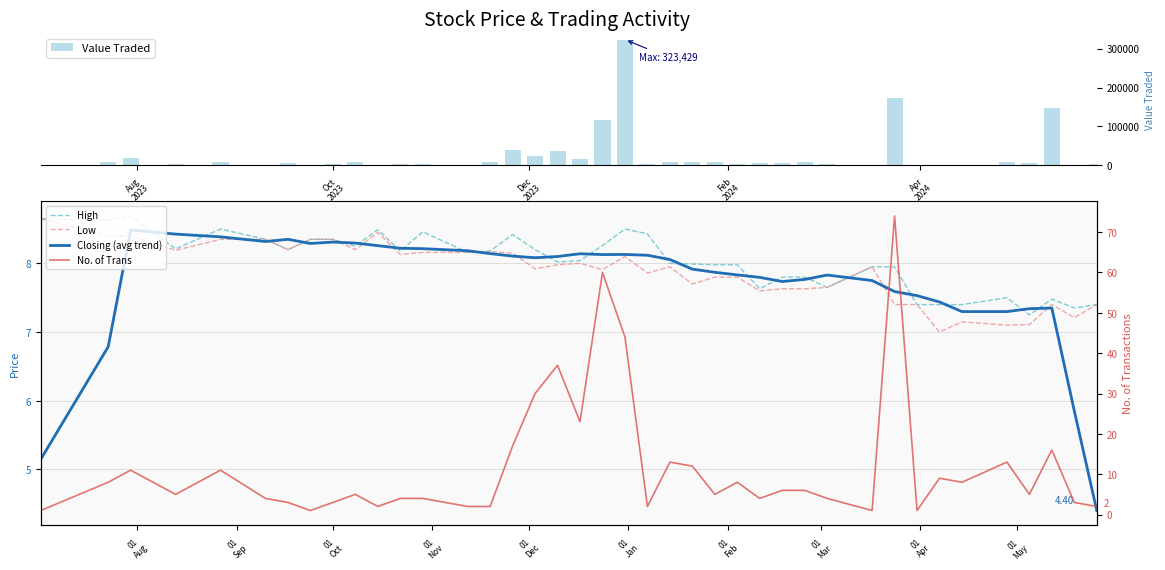

Is the value of High at 33 greater than the value of Closing (avg trend) at 7?

No